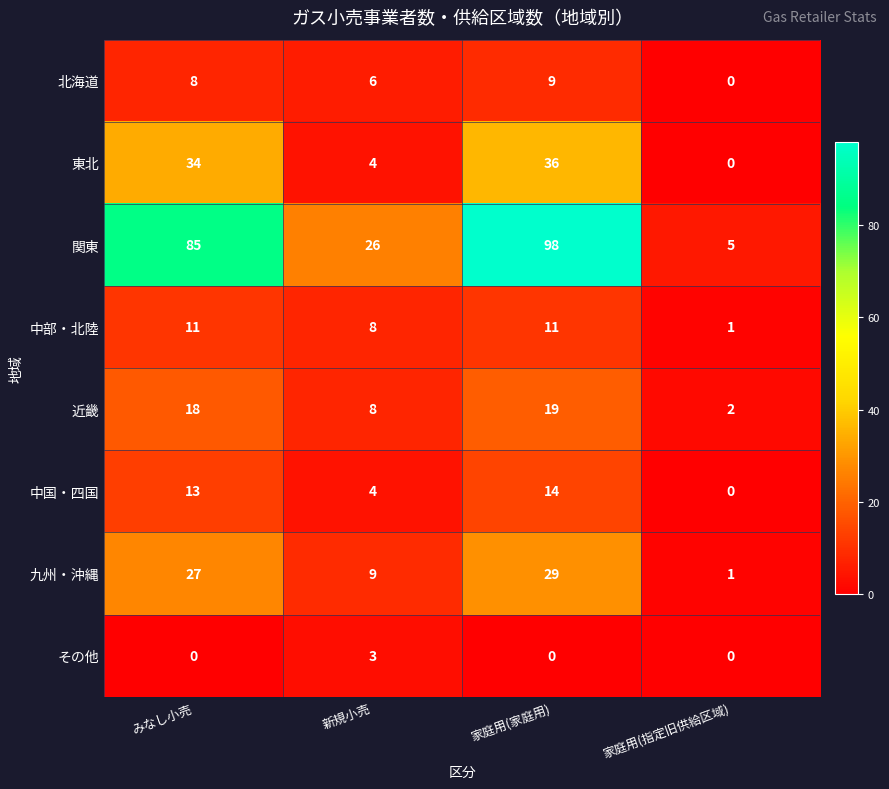

Rank the series by their maximum value, from lowest to highest.

その他, 北海道, 中部・北陸, 中国・四国, 近畿, 九州・沖縄, 東北, 関東